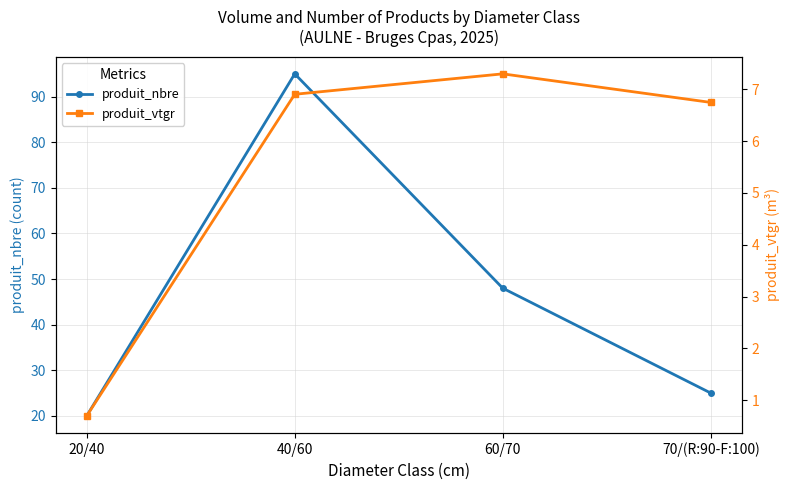

List the series in order of their peak value, lowest first.

produit_vtgr, produit_nbre